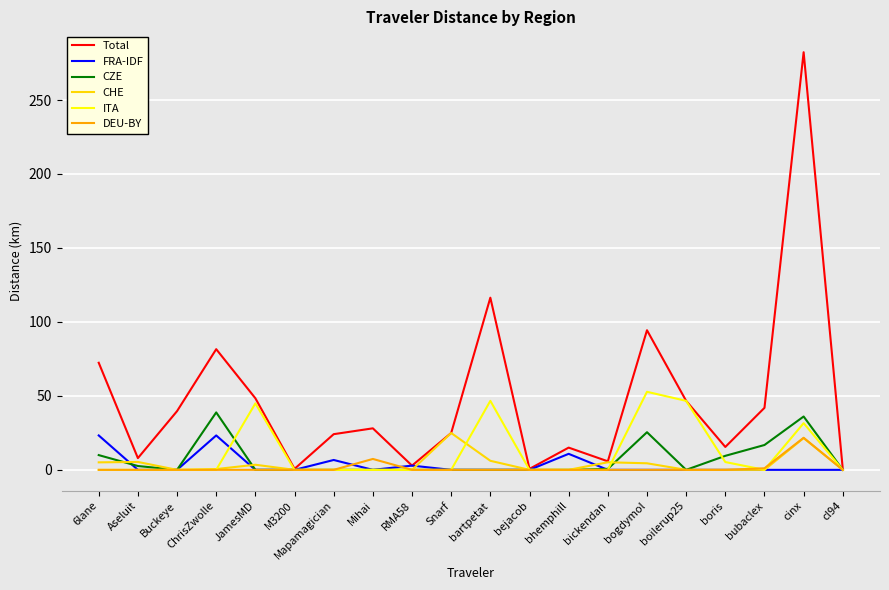

True or false: ITA has a value of 26.0 at bubaclex.

False